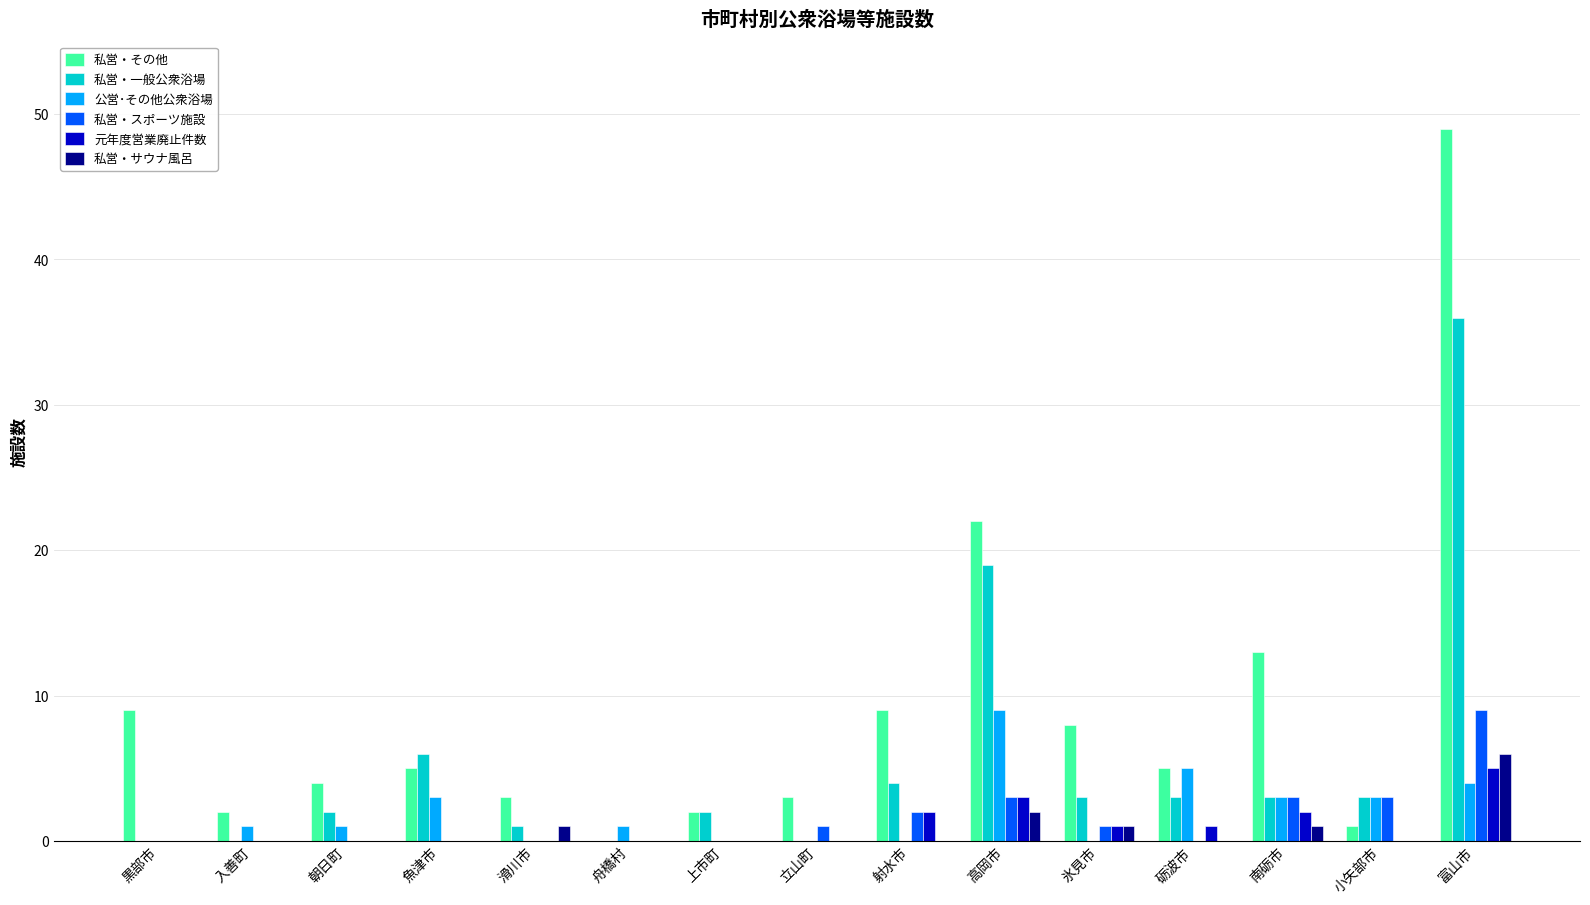

What are all the series names shown in the legend?

私営・その他, 私営・一般公衆浴場, 公営･その他公衆浴場, 私営・スポーツ施設, 元年度営業廃止件数, 私営・サウナ風呂